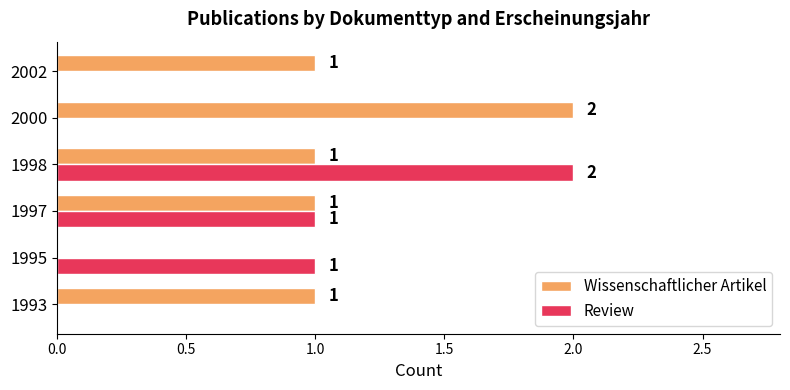

Is the value of Wissenschaftlicher Artikel at 2000 greater than the value of Review at 2002?

Yes